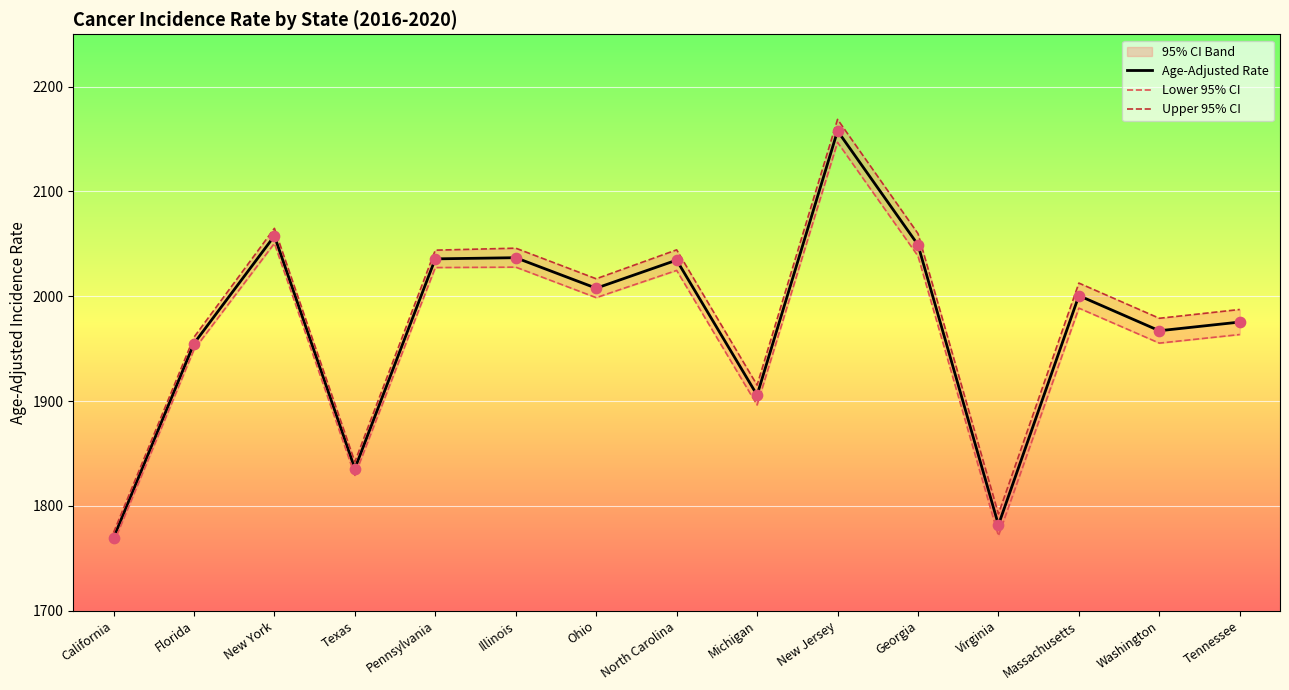

Which series has the widest spread of Y values?

Upper 95% CI